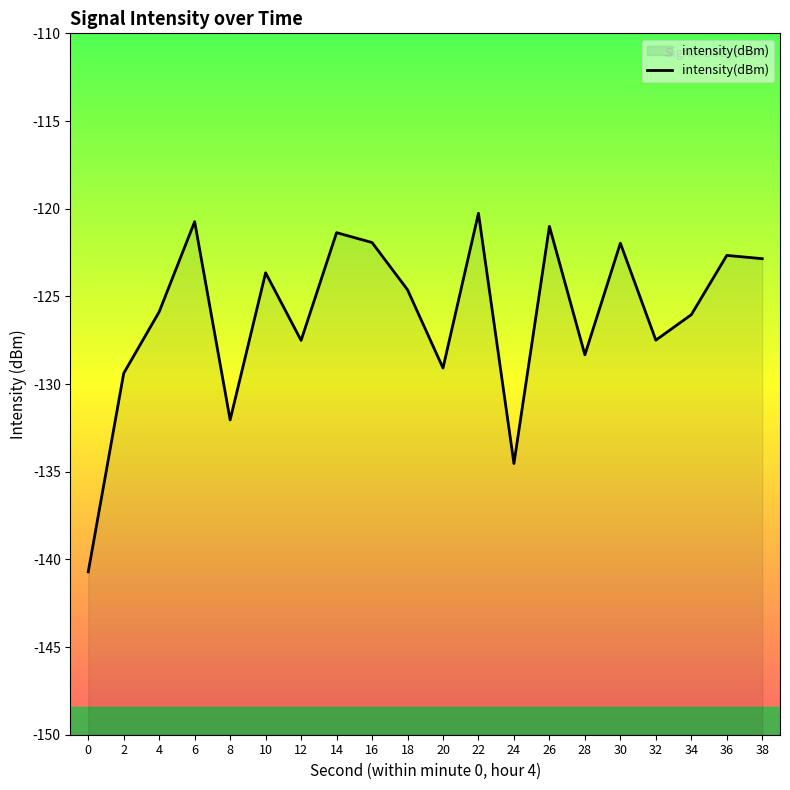

Count the number of categories in the chart.

20